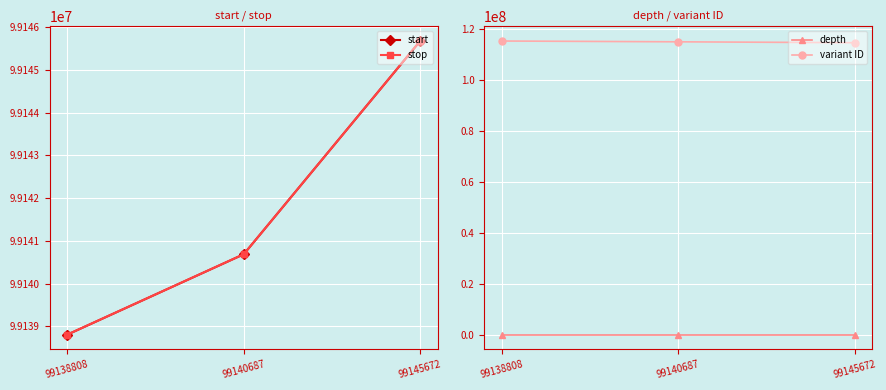

Is it true that stop equals 176395454 at 99140687?

False